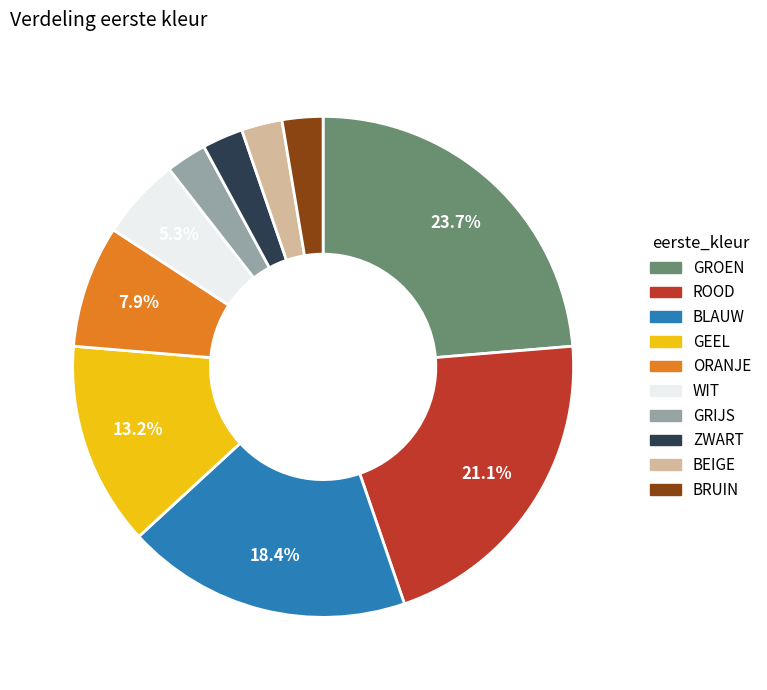

How many slices are in this pie chart?

10